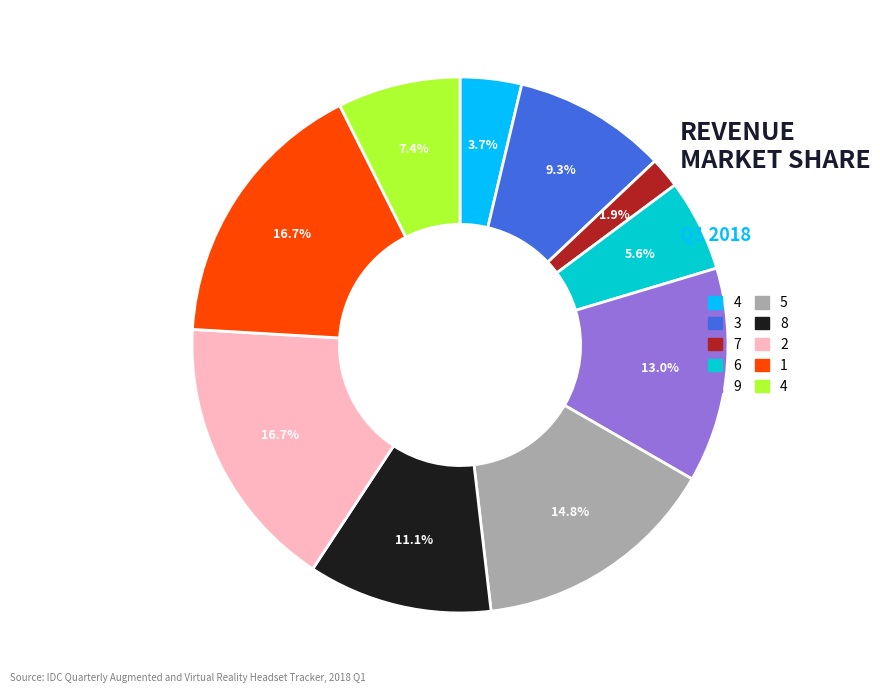

Is there a majority slice in this chart?

No